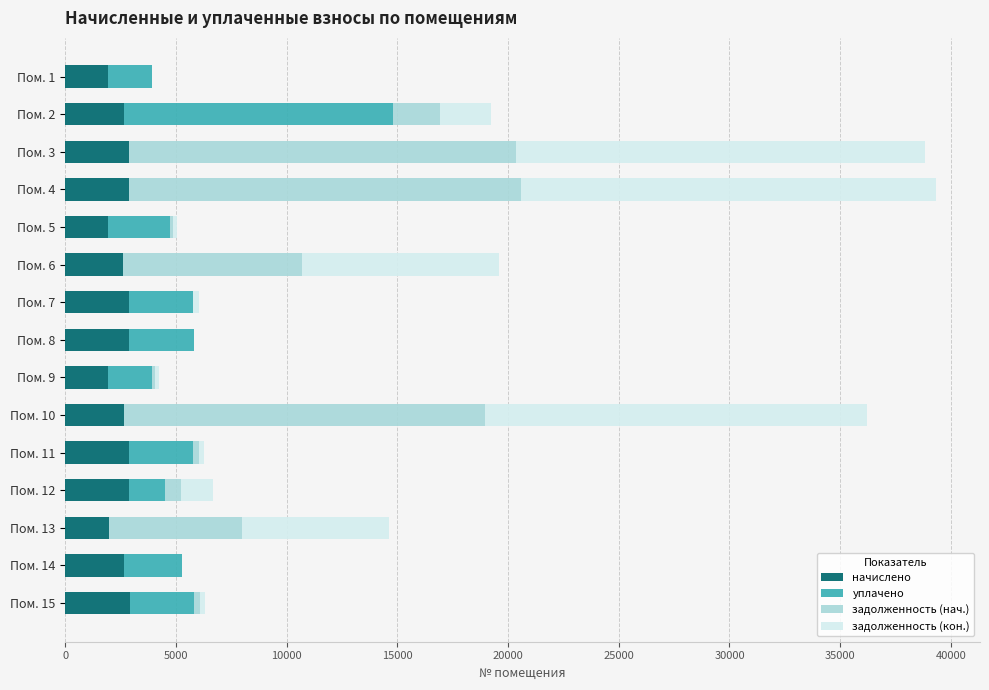

What is the maximum value for начислено?

2916.7